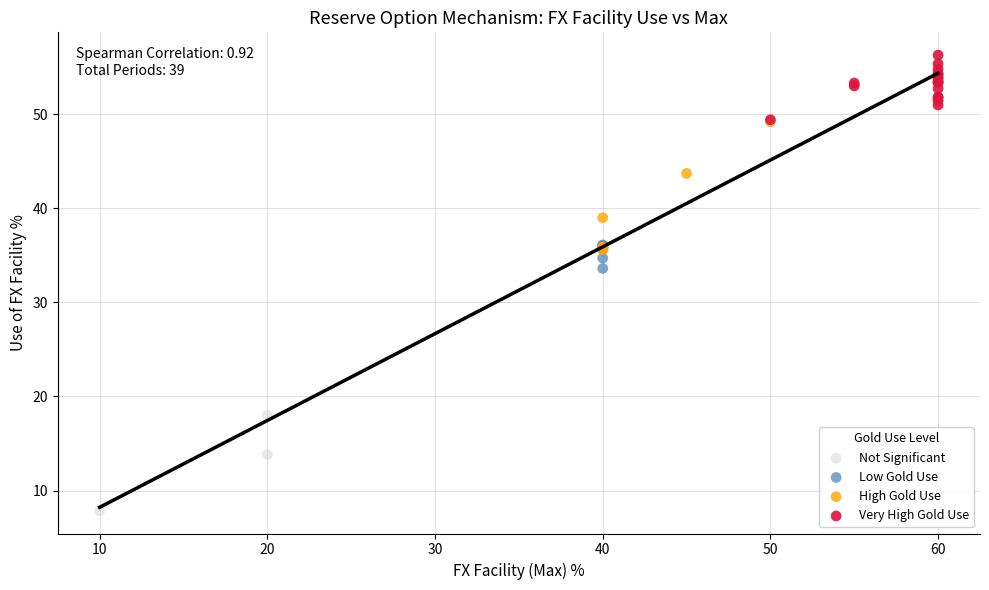

Which series contains the highest Y value?

Very High Gold Use